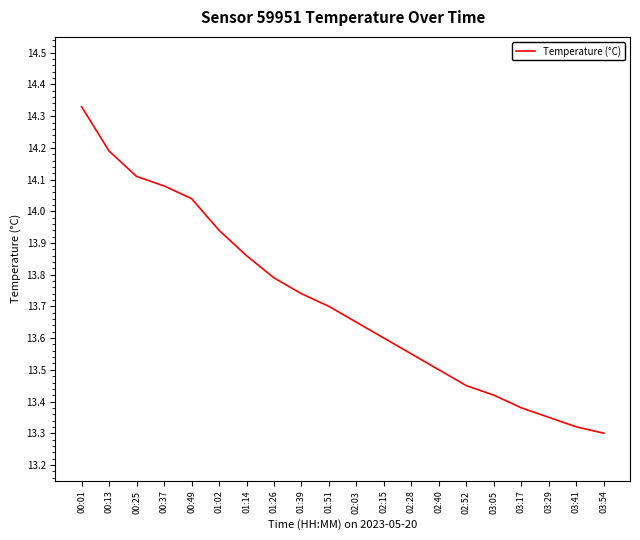

What position from the right is 03:41?

2